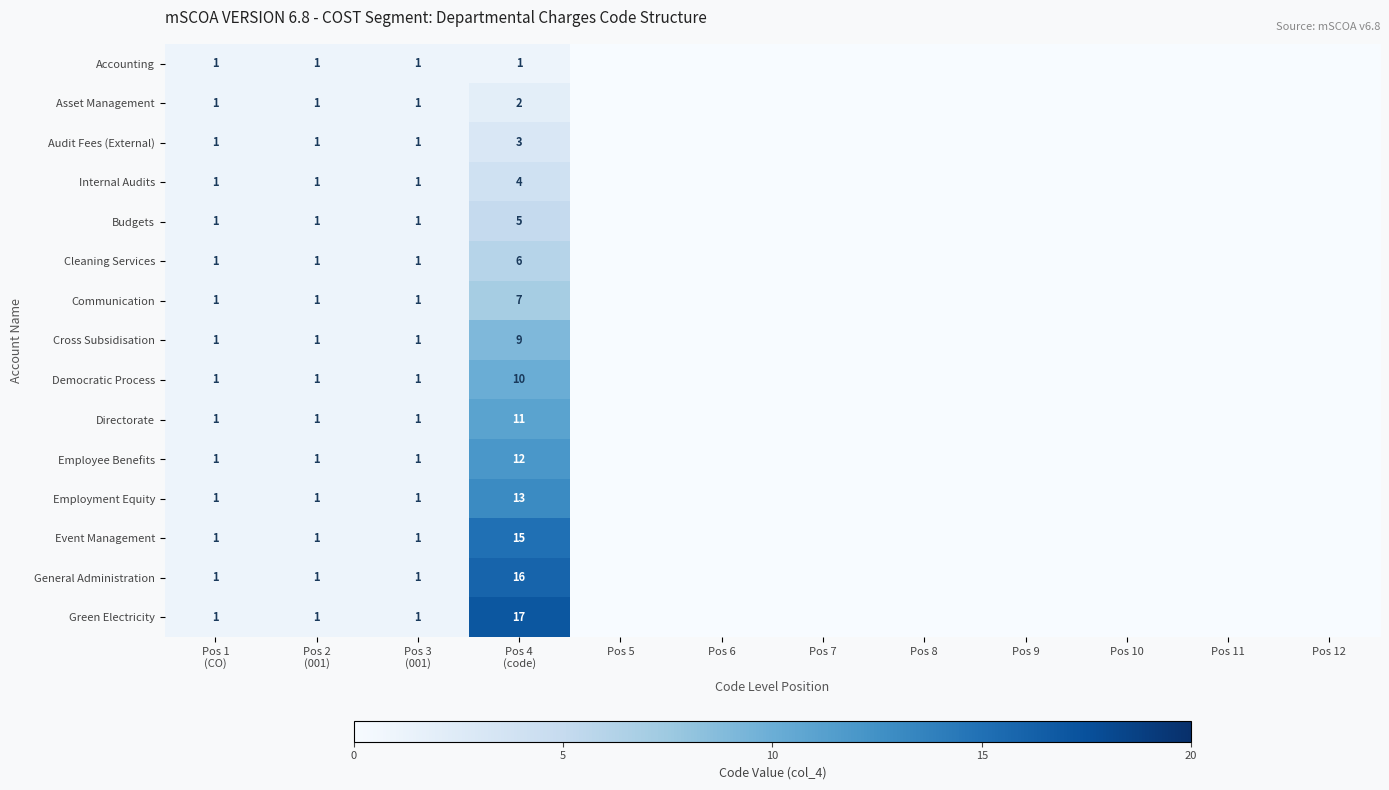

List the series in order of their peak value, highest first.

Green Electricity, General Administration, Event Management, Employment Equity, Employee Benefits, Directorate, Democratic Process, Cross Subsidisation, Communication, Cleaning Services, Budgets, Internal Audits, Audit Fees (External), Asset Management, Accounting